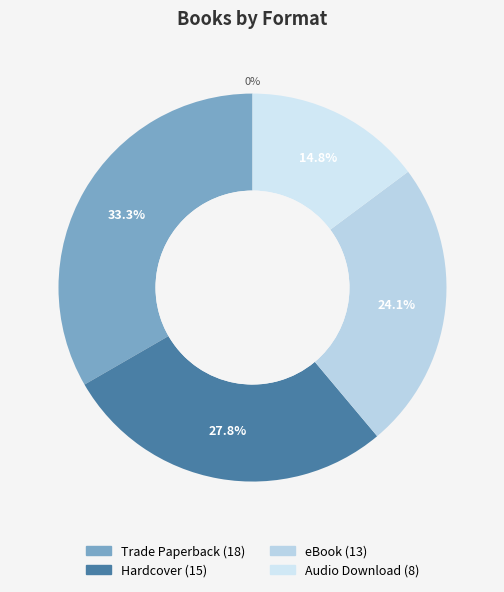

Is Trade Paperback the majority of the pie?

No